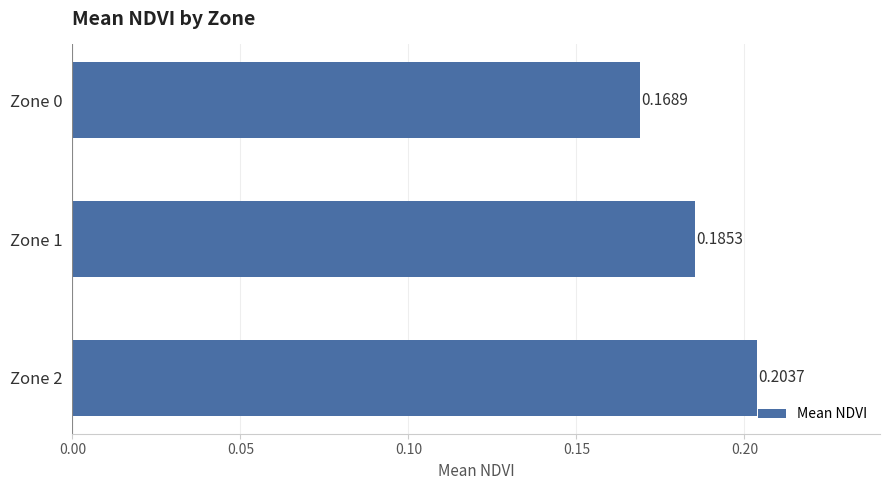

Count the number of categories in the chart.

3